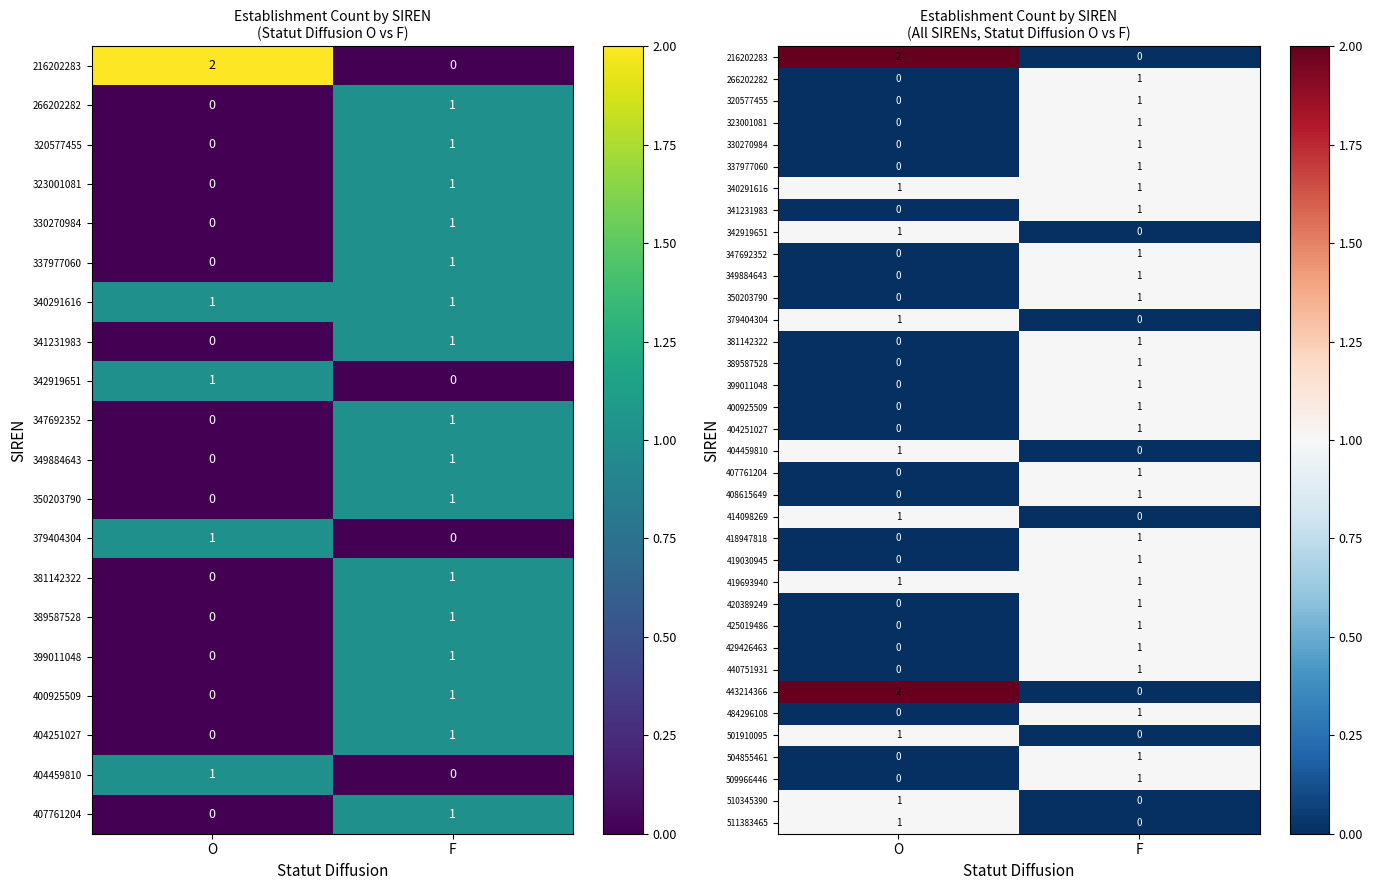

Which label corresponds to the smallest value in the chart?

F